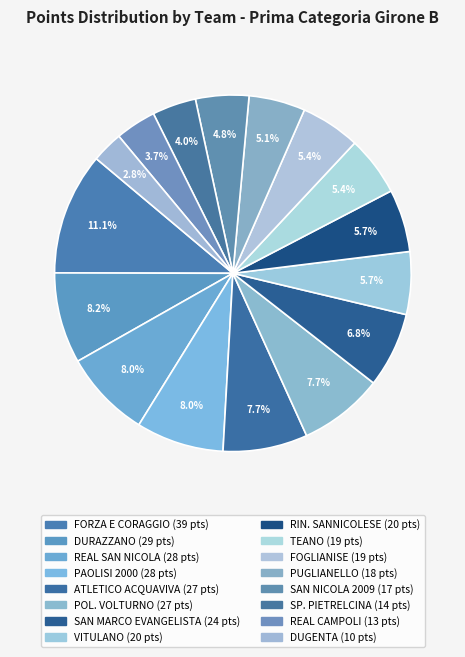

To the nearest percent, what is the difference between the largest and smallest slice percentages?

8%